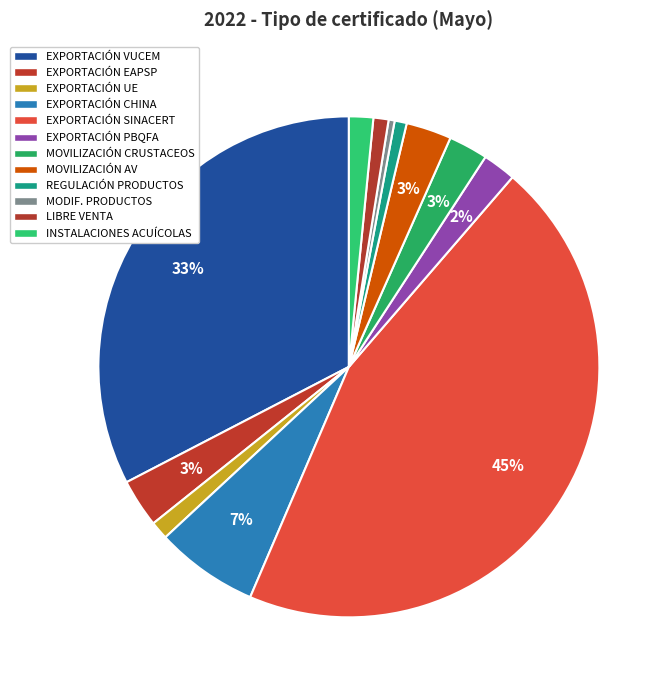

Count the number of slices in the pie.

12